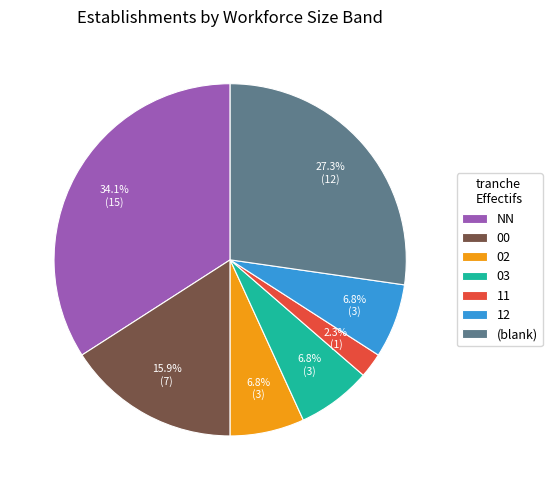

To the nearest percent, what portion does NN represent?

34%